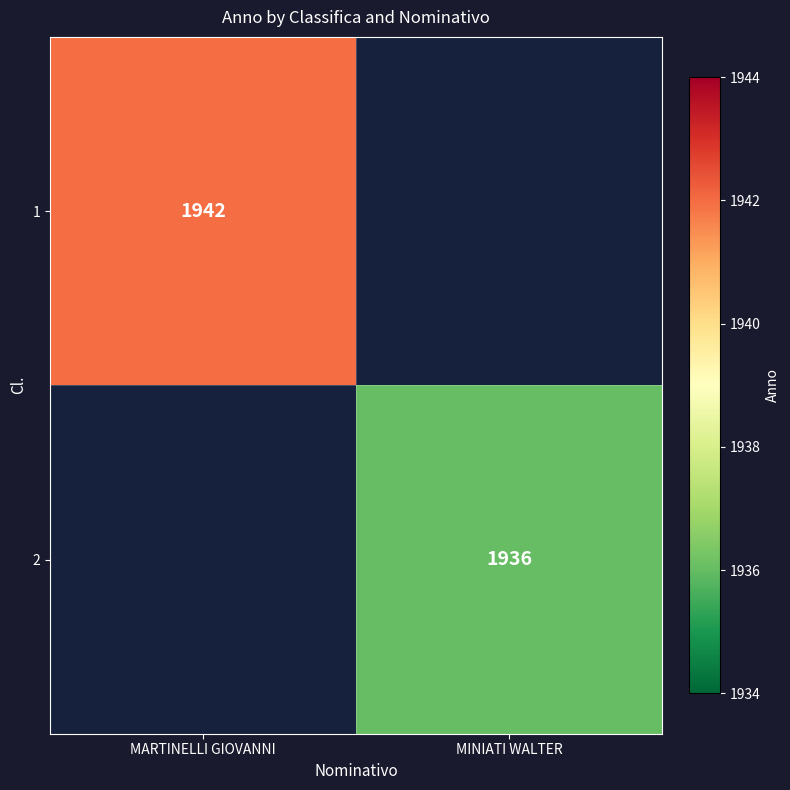

True or false: 1 has a value of 654 at MARTINELLI GIOVANNI.

False